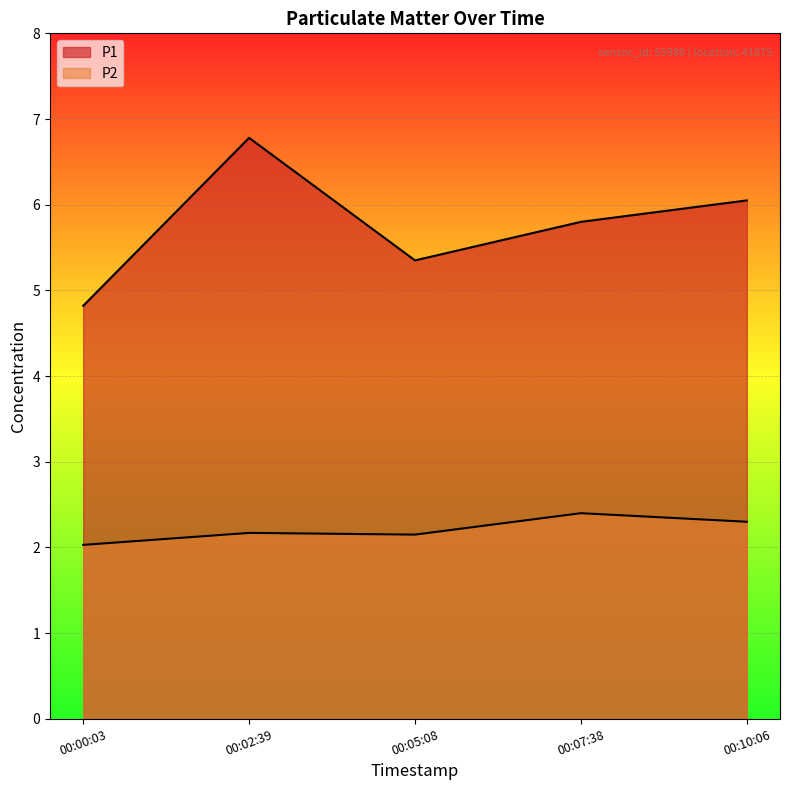

Rank the categories by P2 value from highest to lowest.

00:07:38, 00:10:06, 00:02:39, 00:05:08, 00:00:03